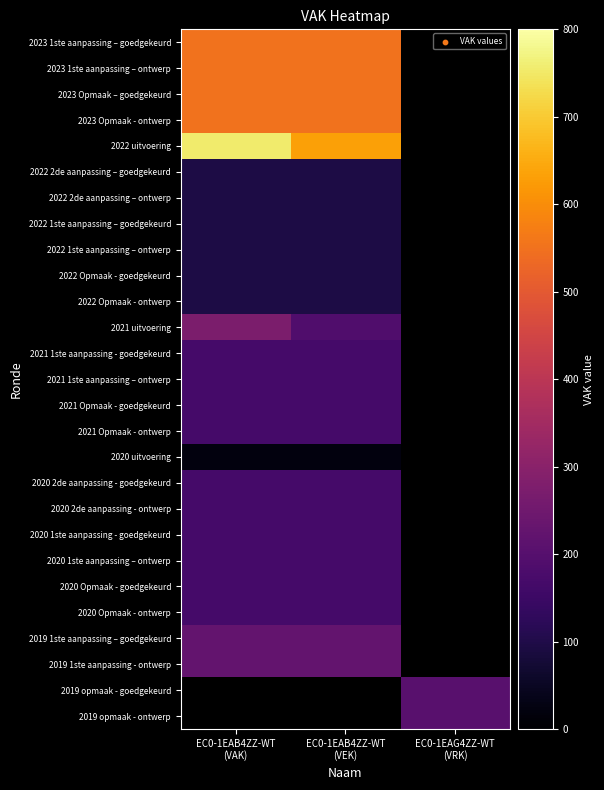

Is it true that 2022 1ste aanpassing – ontwerp equals 95.0 at EC0-1EAB4ZZ-WT (VAK)?

True